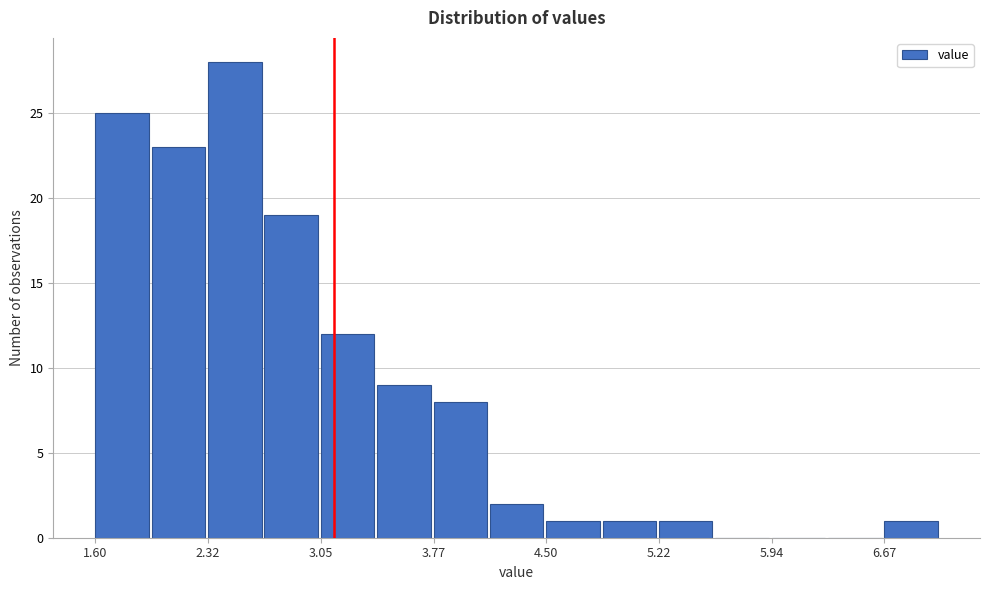

Around what value on the x-axis is the tallest bar? Give the approximate position of its centre, as read against the axis.

2.5